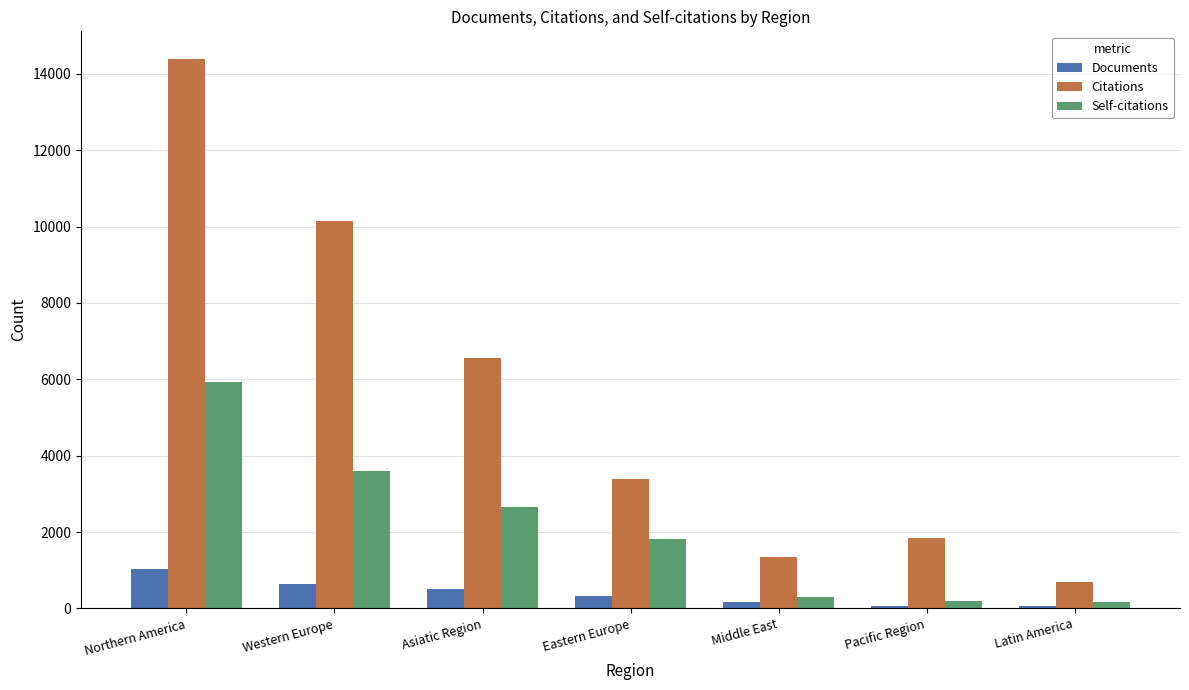

Which series has the largest total across all categories?

Citations